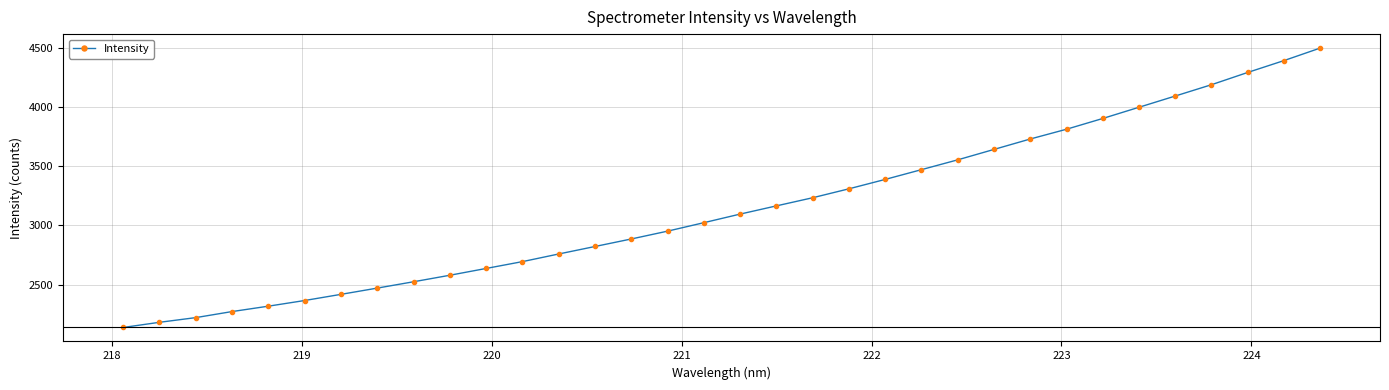

What is the value of the 27th point from the left?

3813.5